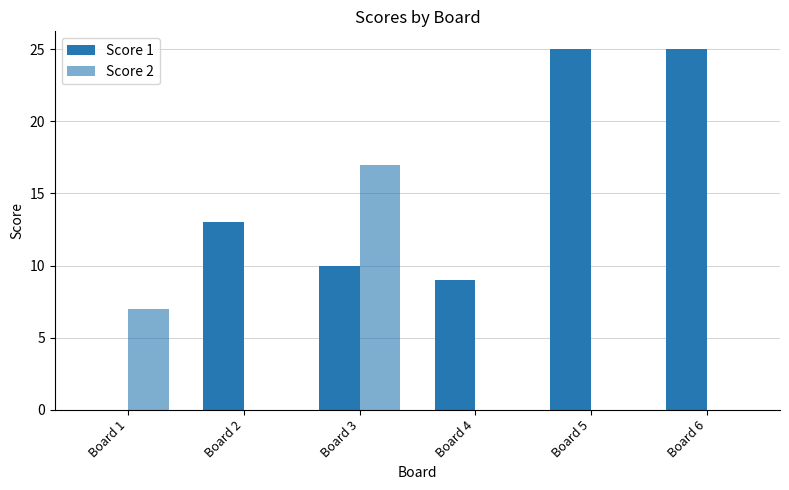

What is the value of the Score 1 bar at the 3rd from the left?

10